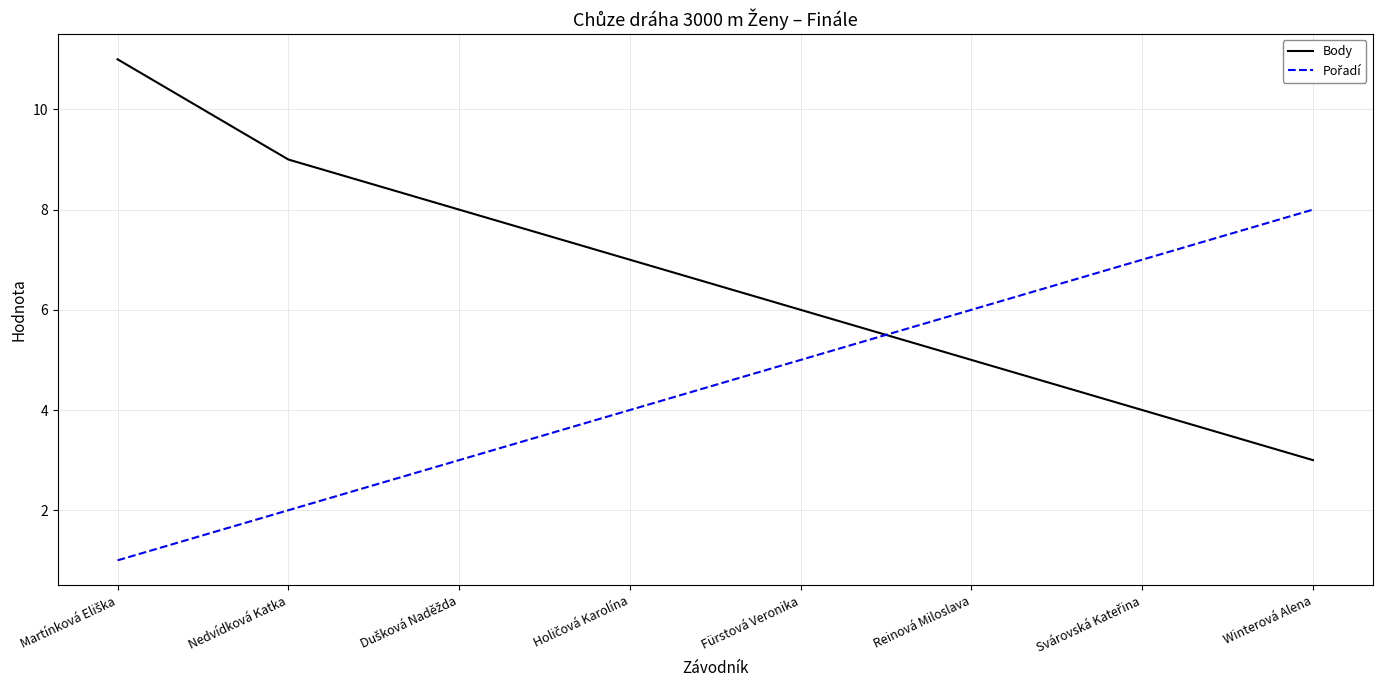

How many Body values are between 5 and 9?

5